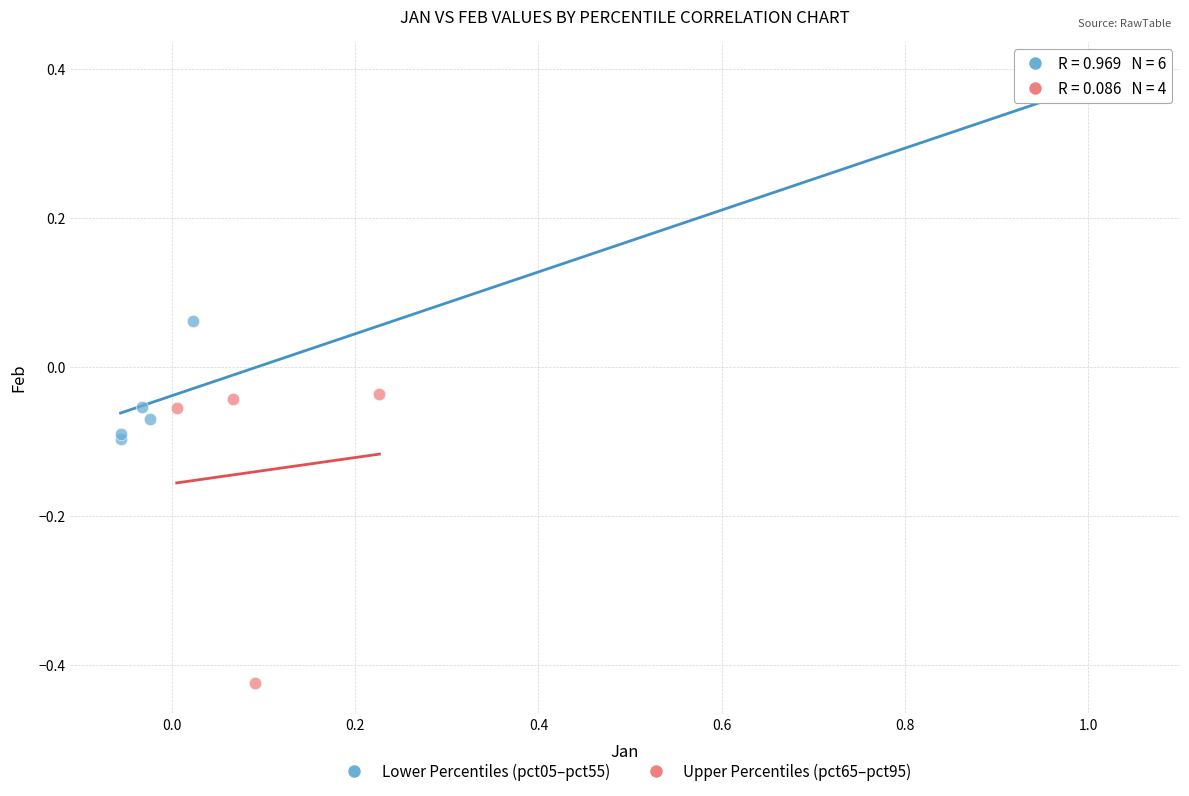

Which series contains the lowest Y value?

Upper Percentiles (pct65–pct95)